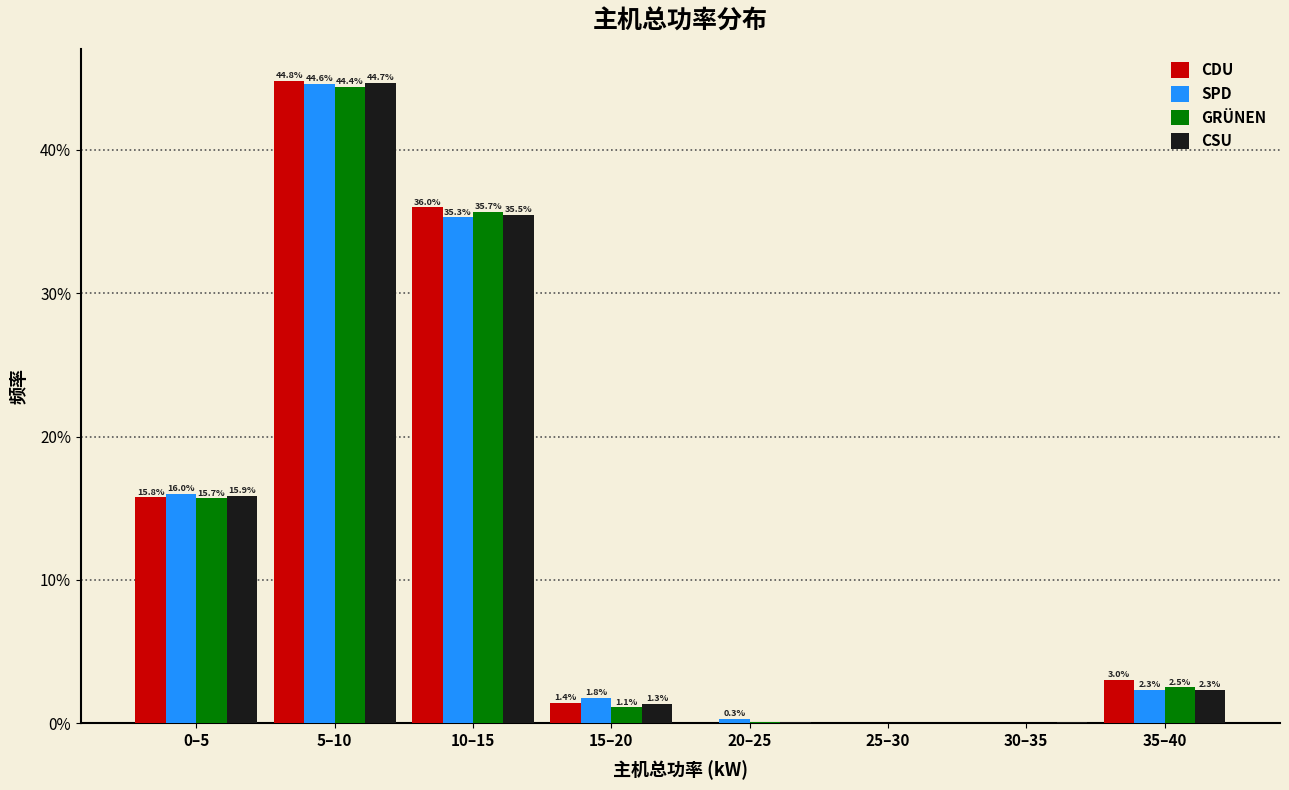

Which series changed the most between 15–20 and 20–25?

SPD